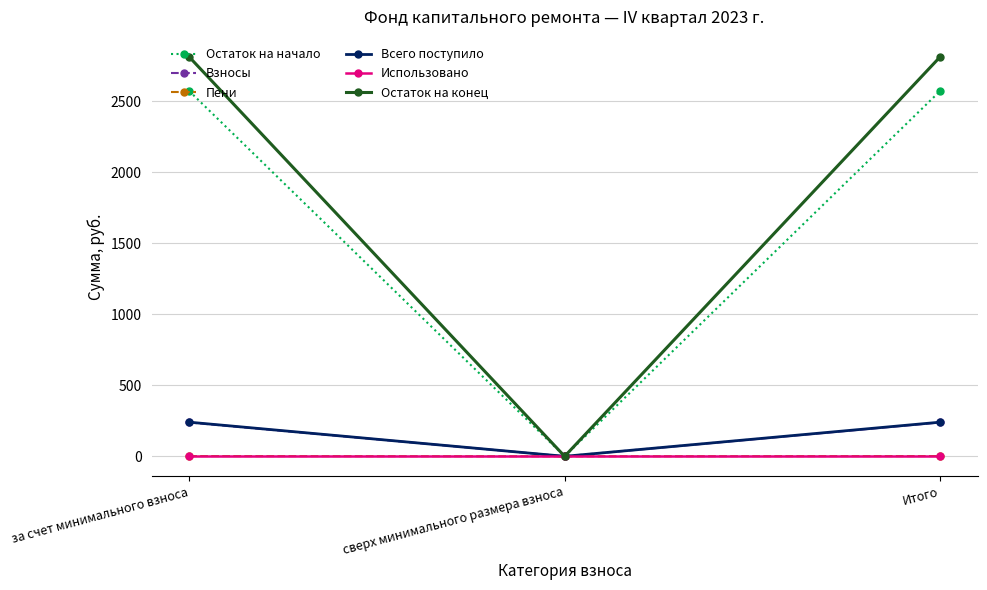

At how many categories does at least one series exceed 1581?

2